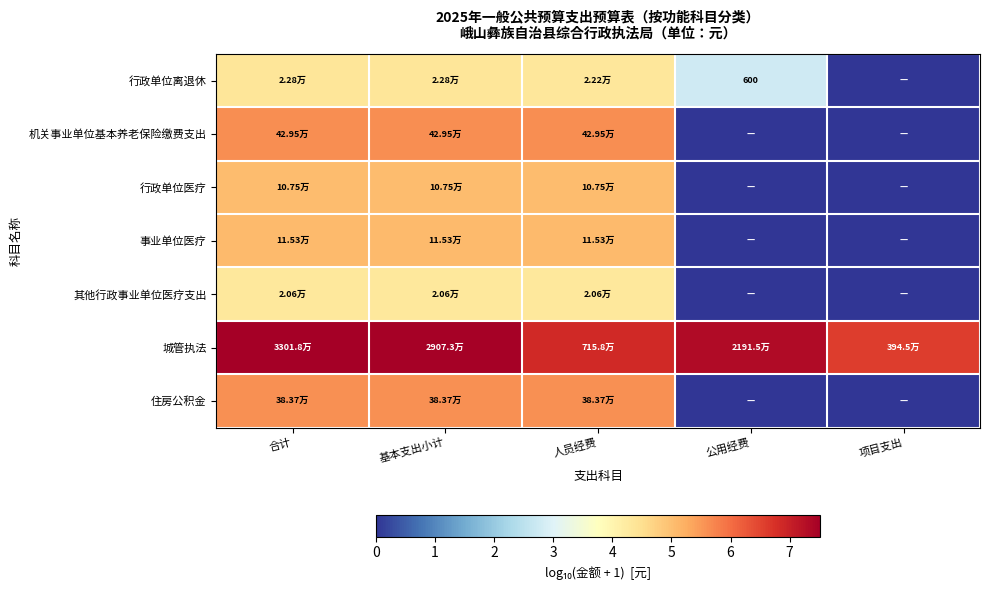

At which label does 住房公积金 reach its peak?

合计